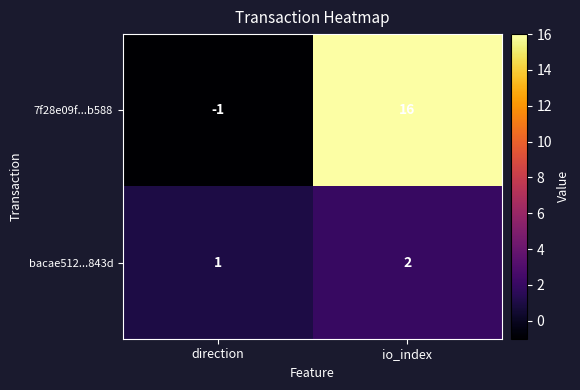

Which category has the lowest value in the 7f28e09f...b588 series?

direction